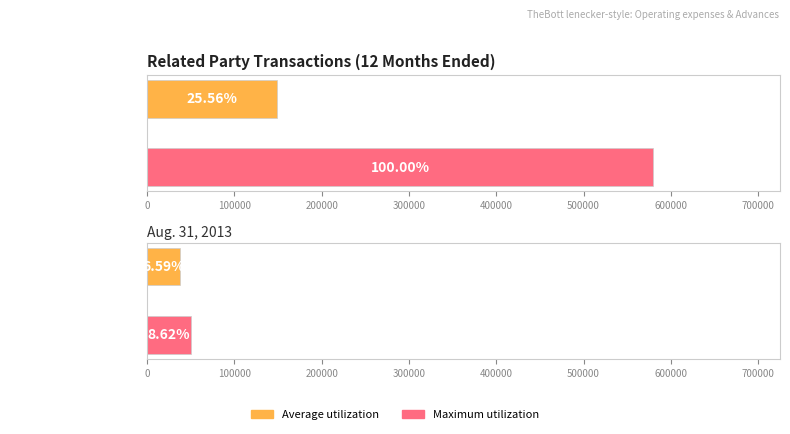

Between Aug. 31, 2014 and Aug. 31, 2013, which is larger?

Aug. 31, 2014